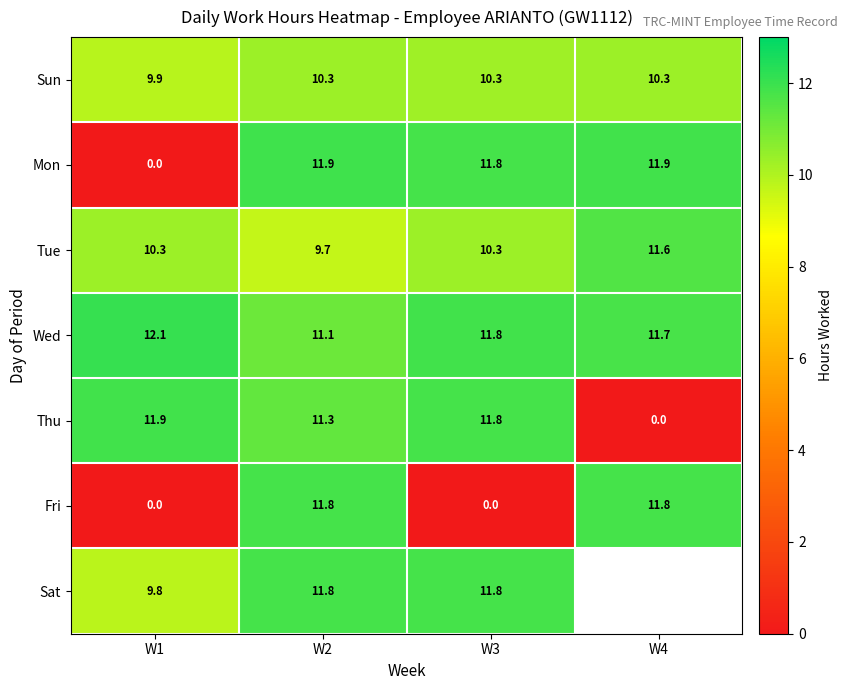

What is the total value across all series at W1?

54.0